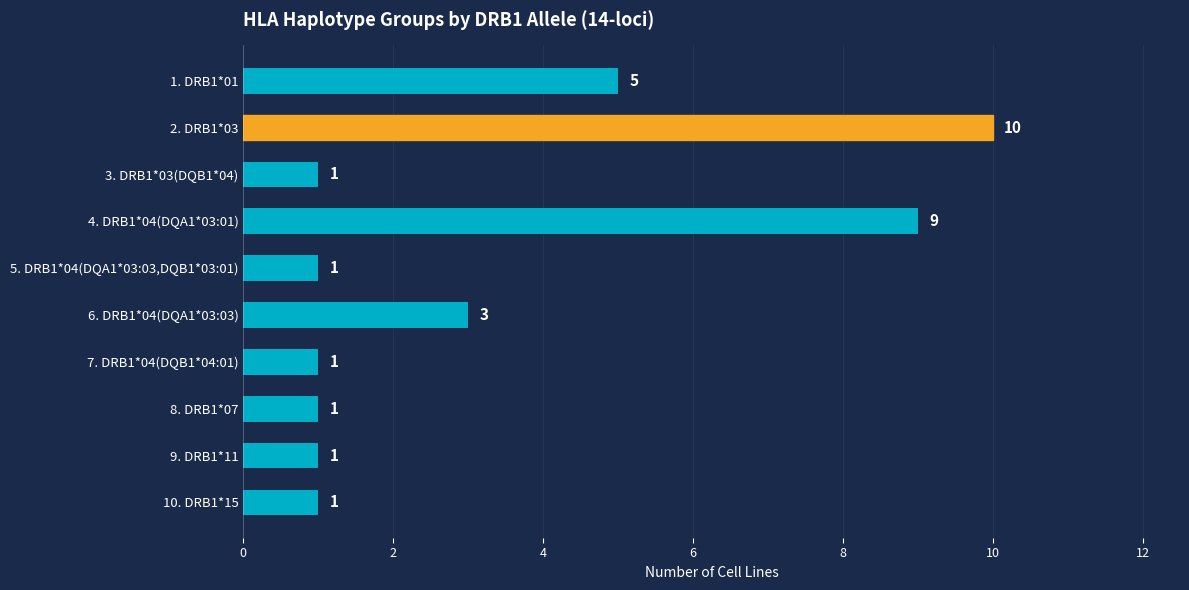

Approximately how many times larger is the value at 6. DRB1*04(DQA1*03:03) compared to 4. DRB1*04(DQA1*03:01)?

0.3